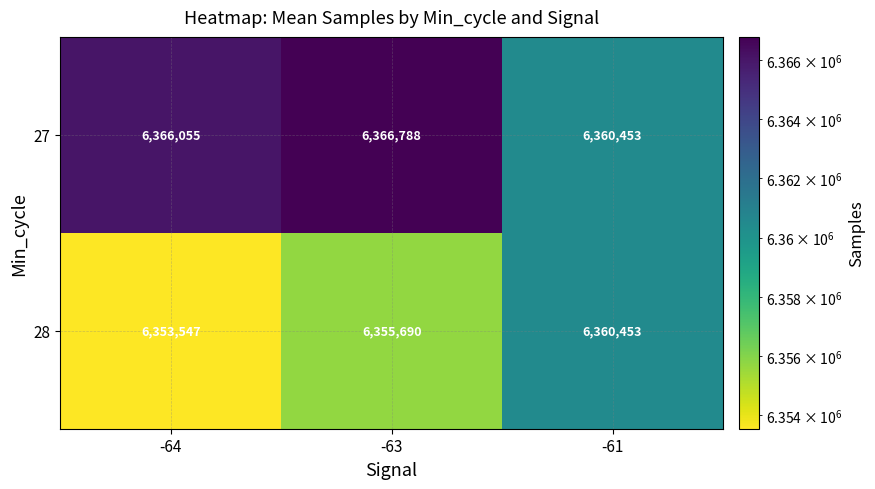

Rank the series by their maximum value, from highest to lowest.

27, 28